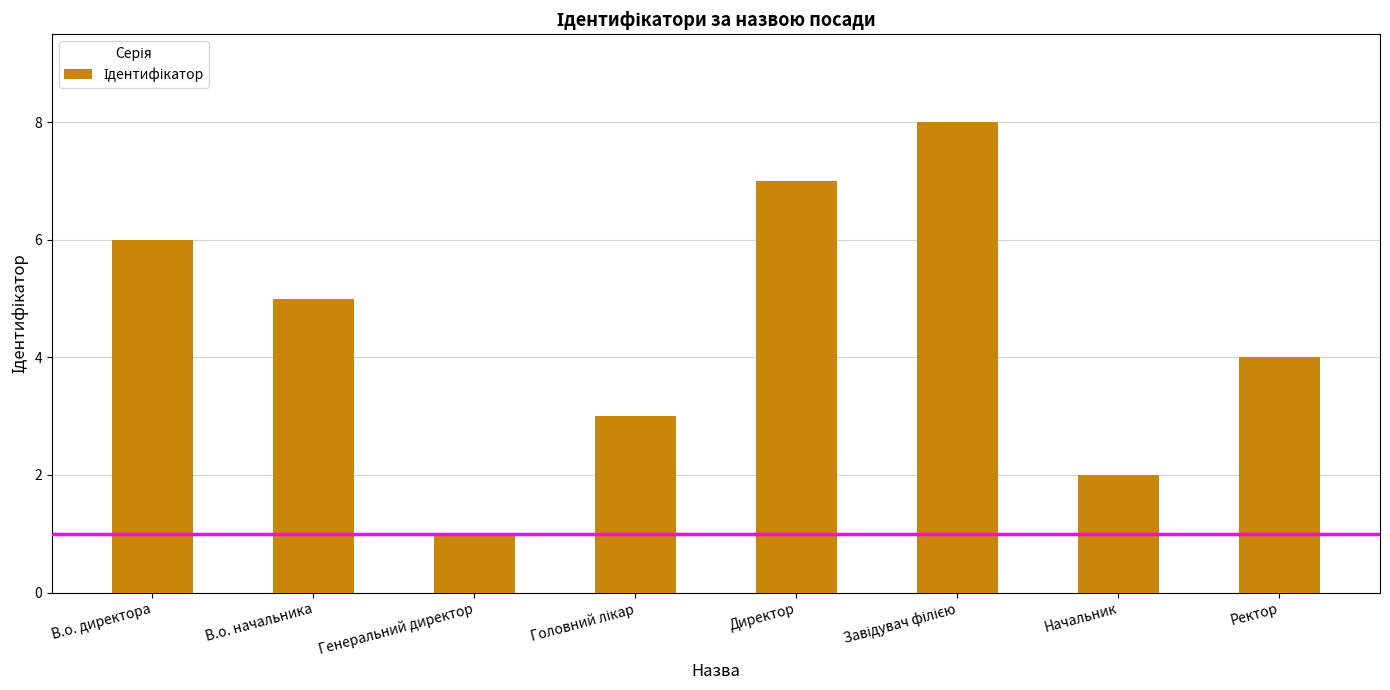

What position from the right is Директор?

4